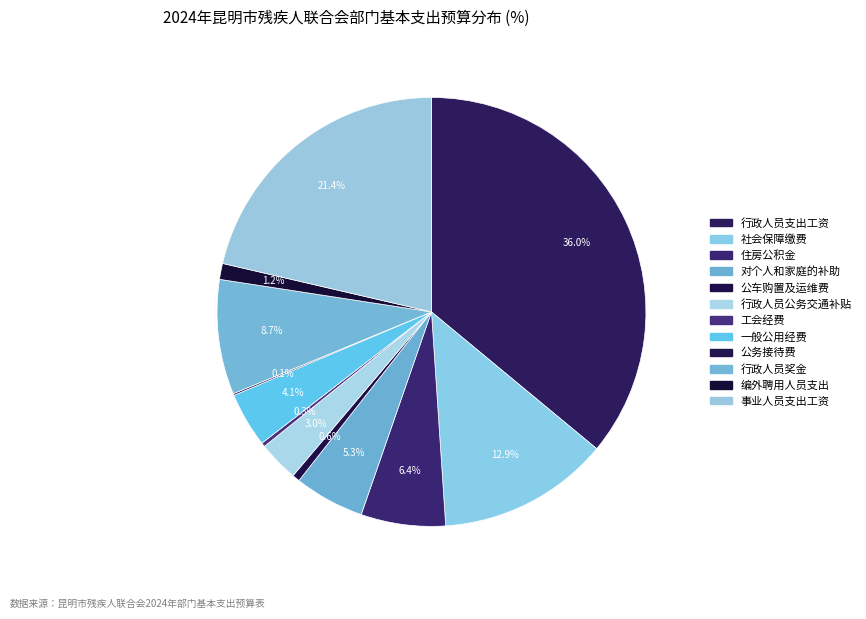

How much of the chart is everything except 行政人员奖金?

91.3%